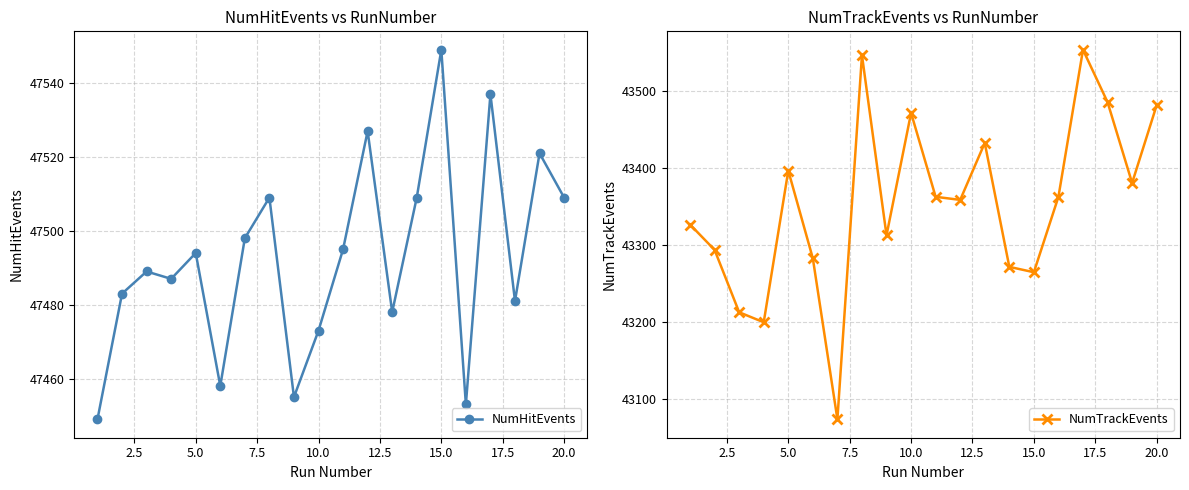

Does the chart display data point markers on the line(s)?

Yes